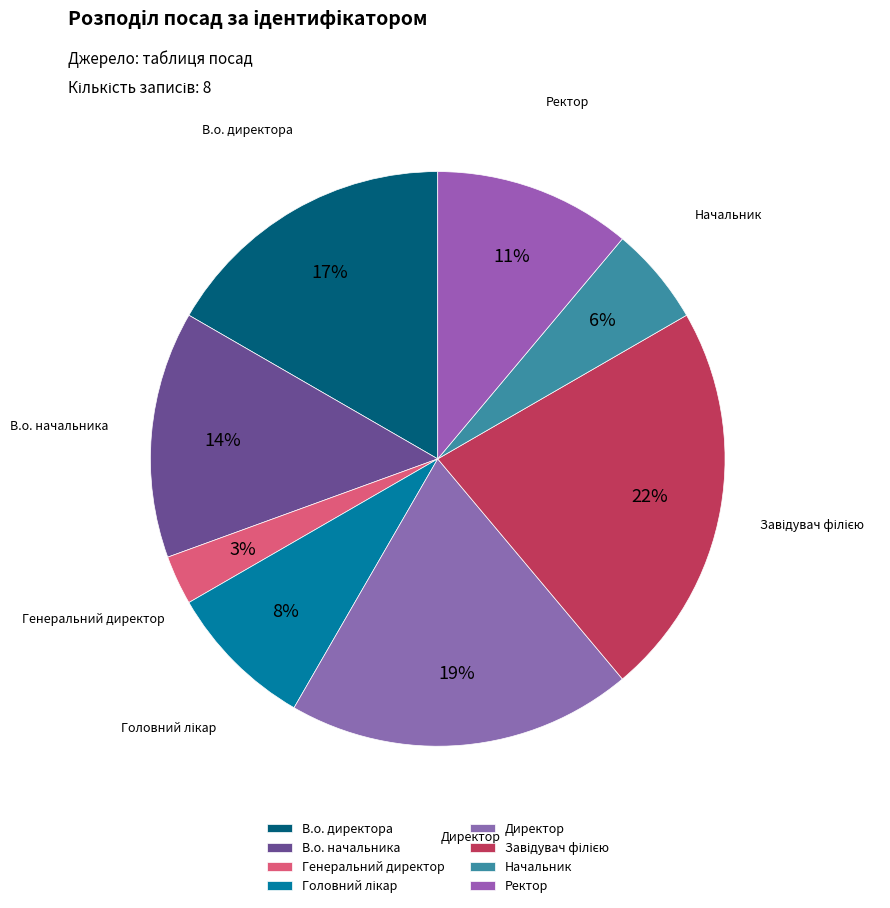

Is it true that Начальник is 15% of the pie?

False